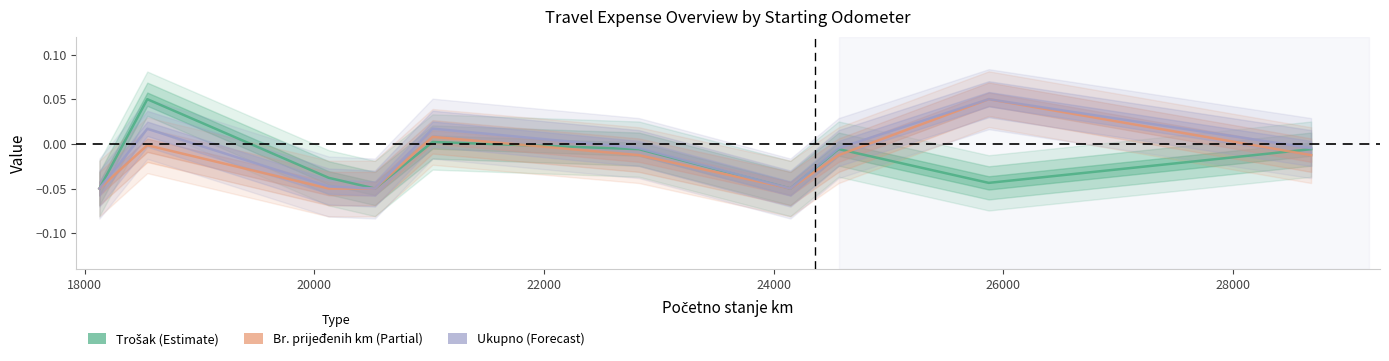

Rank the series by their average value, from highest to lowest.

Ukupno, Broj prijeđenih km, Trošak